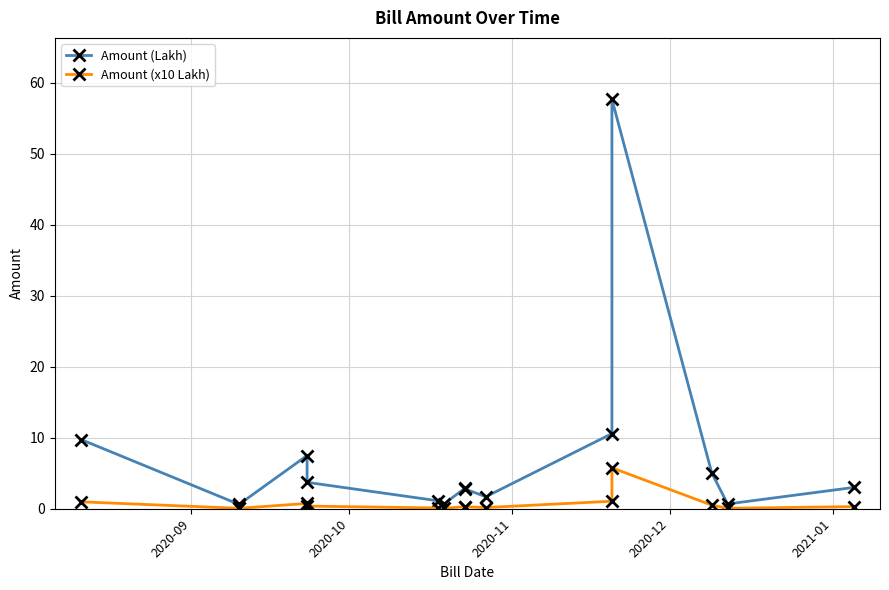

True or false: Amount (x10 Lakh) and Amount (Lakh) cross at least once.

False